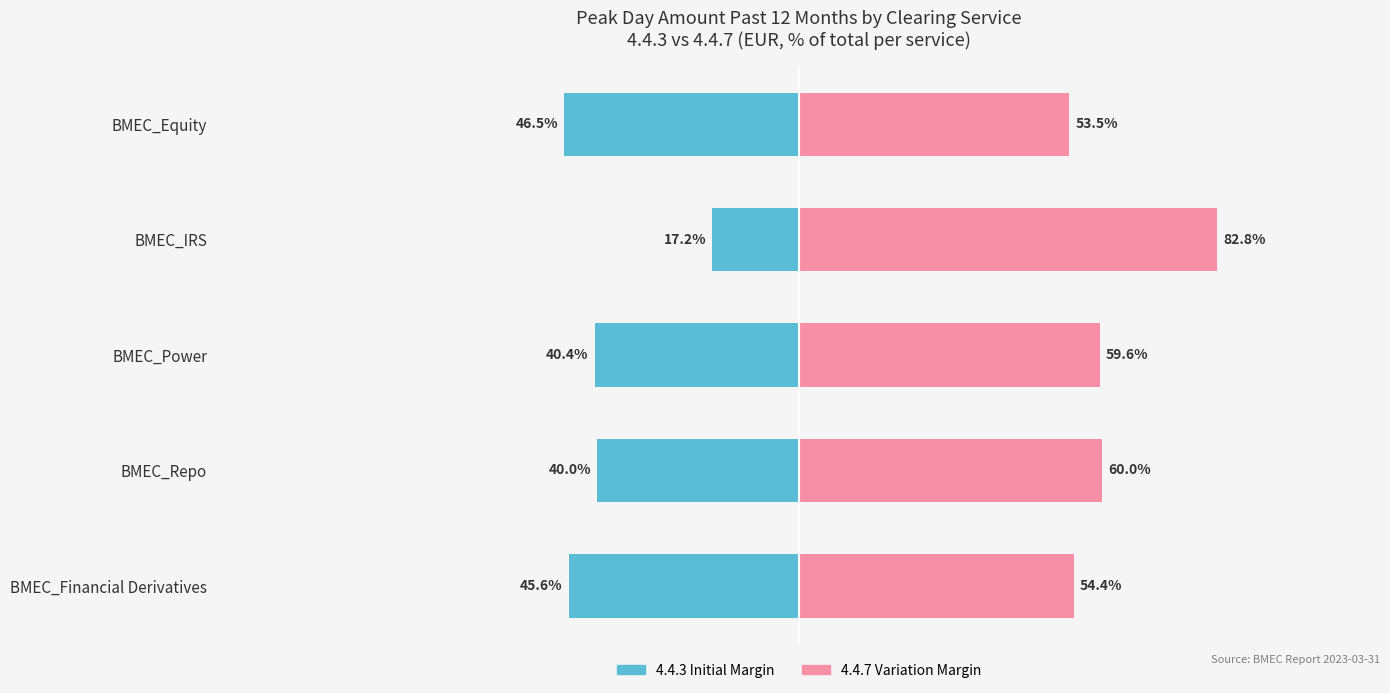

Reading left to right, what are all the values shown in this chart?

4.4.3 (Initial Margin): -45.6	-40.0	-40.4	-17.2	-46.5
4.4.7 (Variation Margin): 54.4	60.0	59.6	82.8	53.5